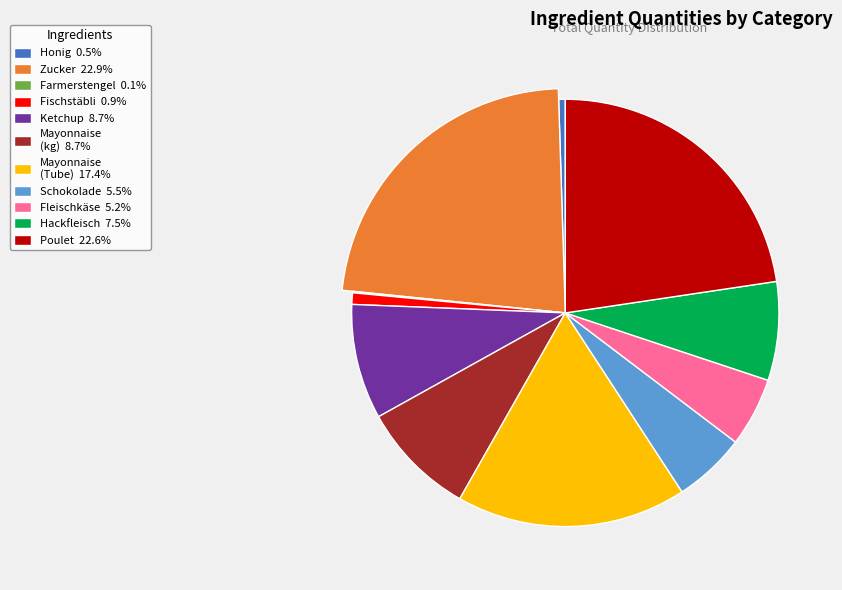

Rank the categories by value from lowest to highest.

Farmerstengel, Honig, Fischstäbli, Fleischkäse, Schokolade, Hackfleisch, Ketchup, Mayonnaise (kg), Mayonnaise (Tube), Poulet, Zucker